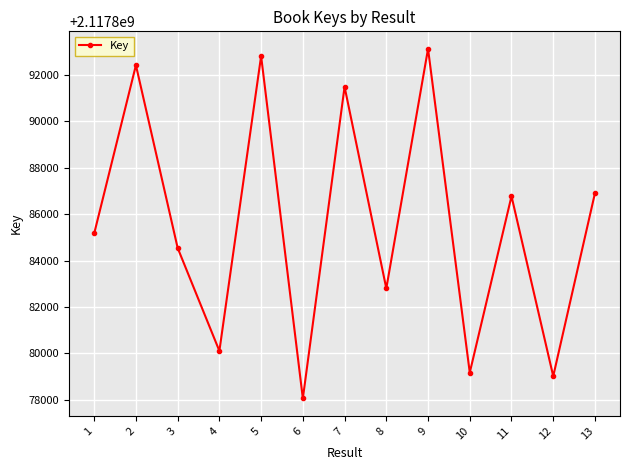

The value at 4 is 2117880106. True or false?

True